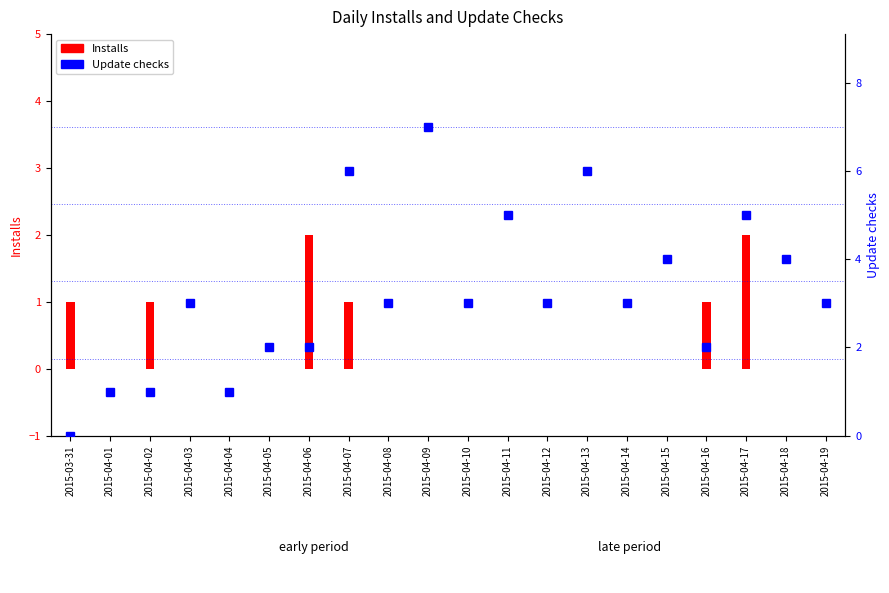

What is the greatest value displayed?

7